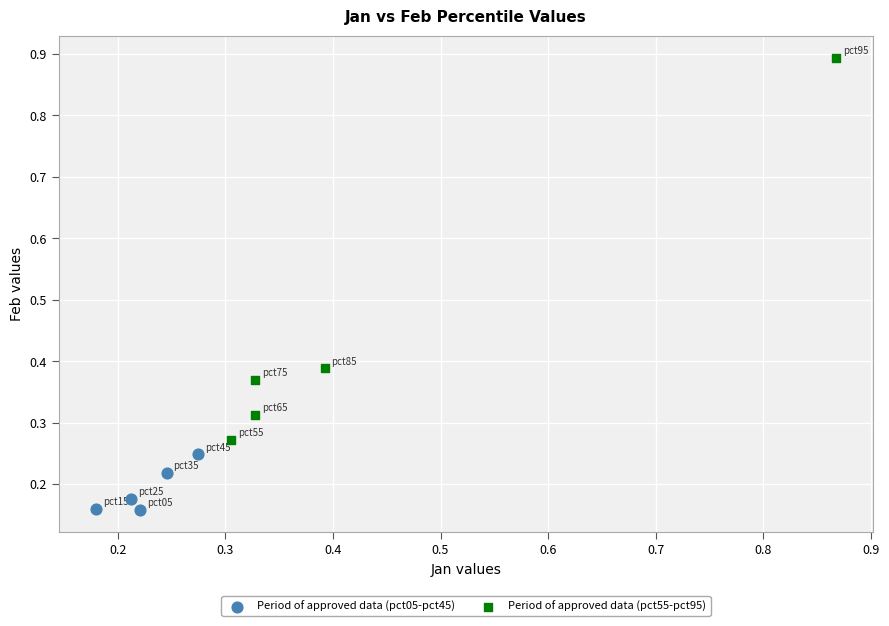

Which series reaches the maximum Y coordinate?

Period of approved data (pct55-pct95)